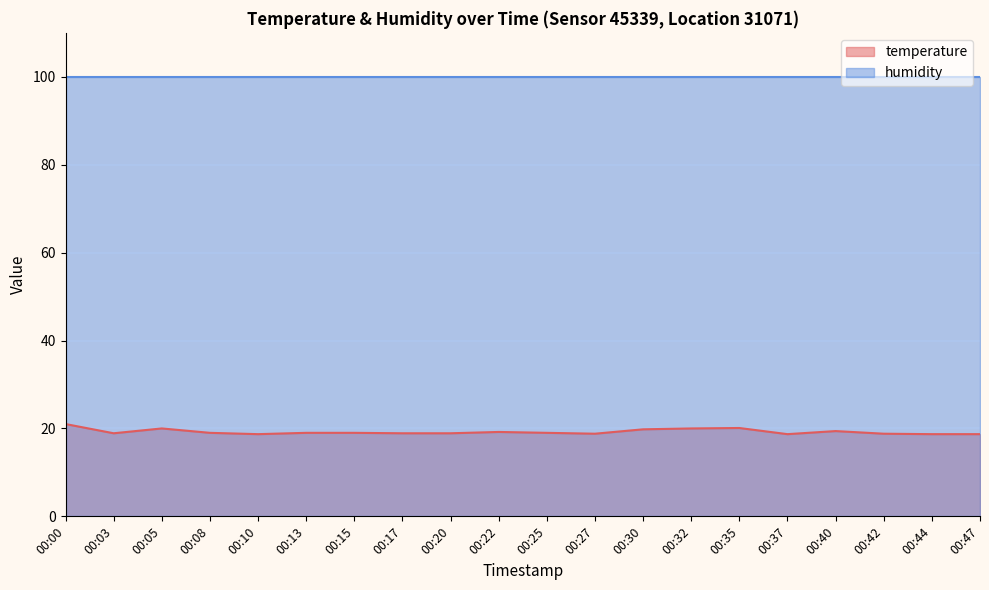

Reading right to left, extract all data points from this chart.

00:47=18.7	00:44=18.7	00:42=18.8	00:40=19.4	00:37=18.7	00:35=20.1	00:32=20.0	00:30=19.8	00:27=18.8	00:25=19.0	00:22=19.2	00:20=18.9	00:17=18.9	00:15=19.0	00:13=19.0	00:10=18.7	00:08=19.0	00:05=20.0	00:03=18.9	00:00=21.0